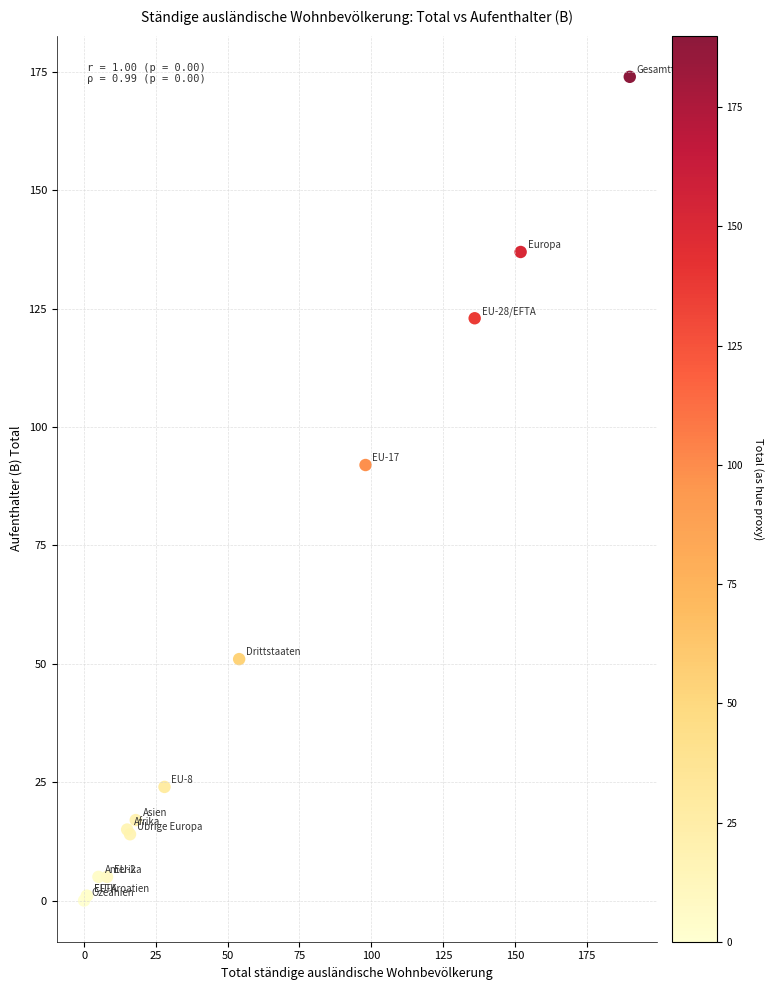

What Y value in the scatter plot is closest to 87?

92